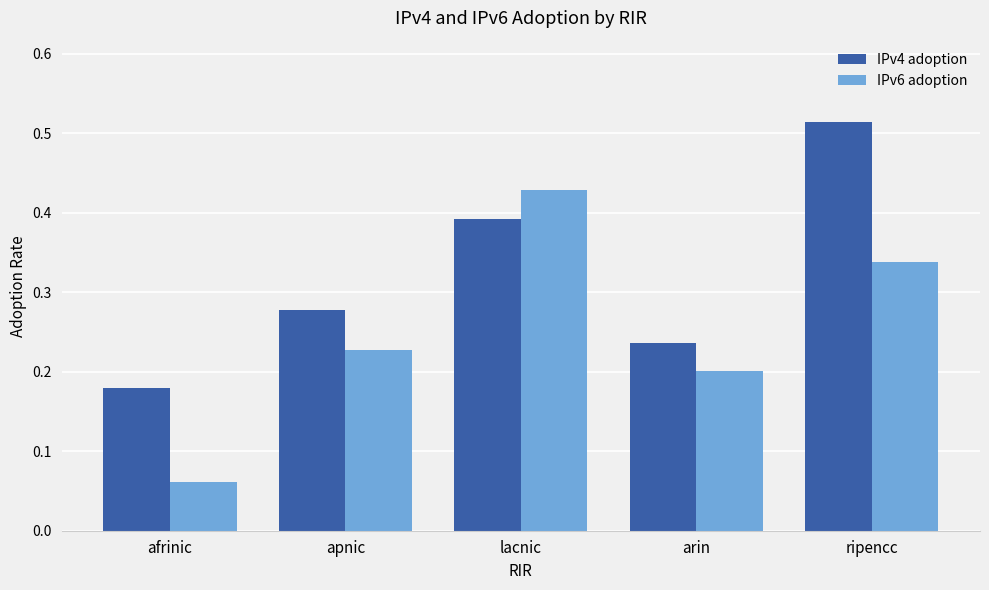

Count the IPv4 adoption values in the range 0 to 1.

5